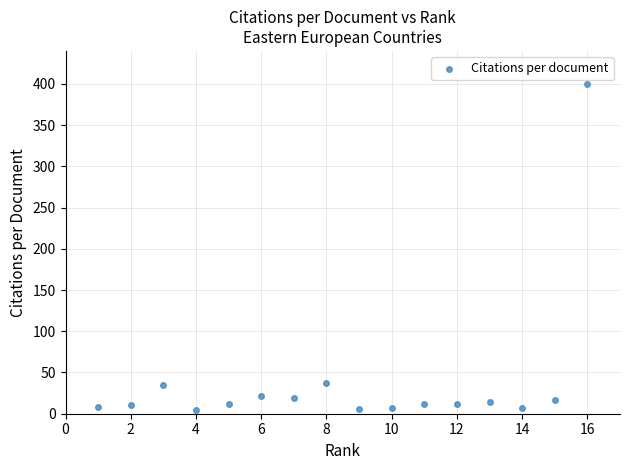

What is the range of Y values (max minus min)?

395.1